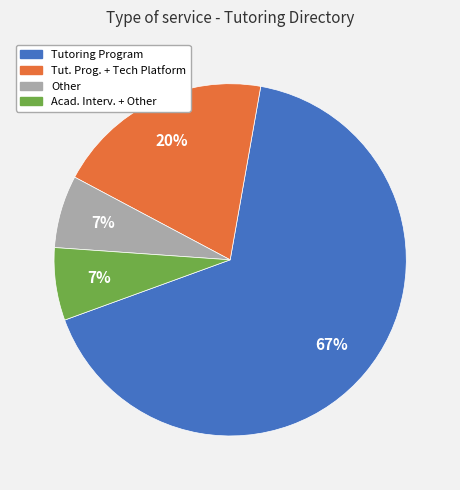

To the nearest percent, what is the average slice percentage?

25%